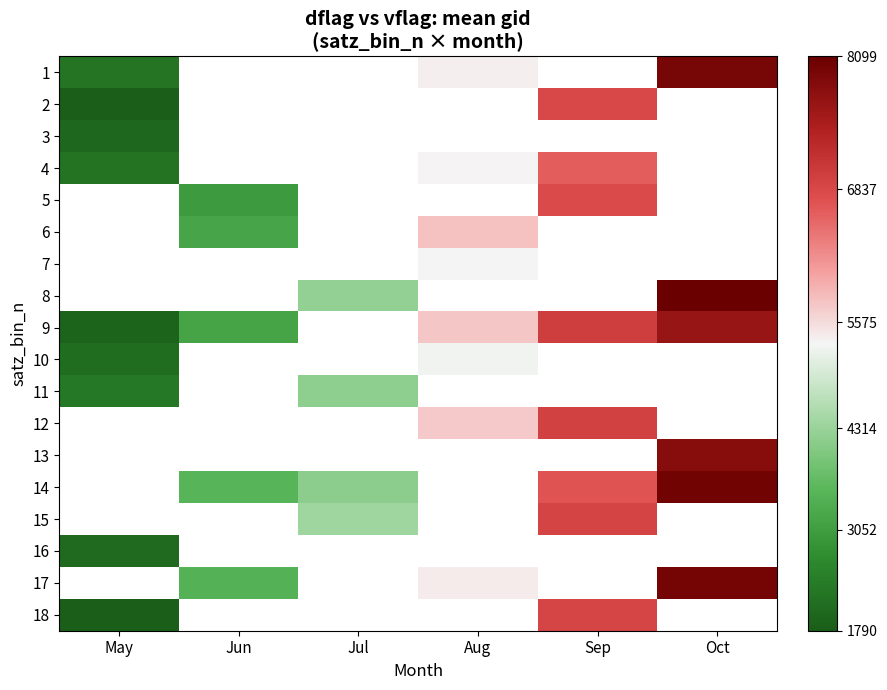

True or false: 12 has a value of 1685.2 at Sep.

False